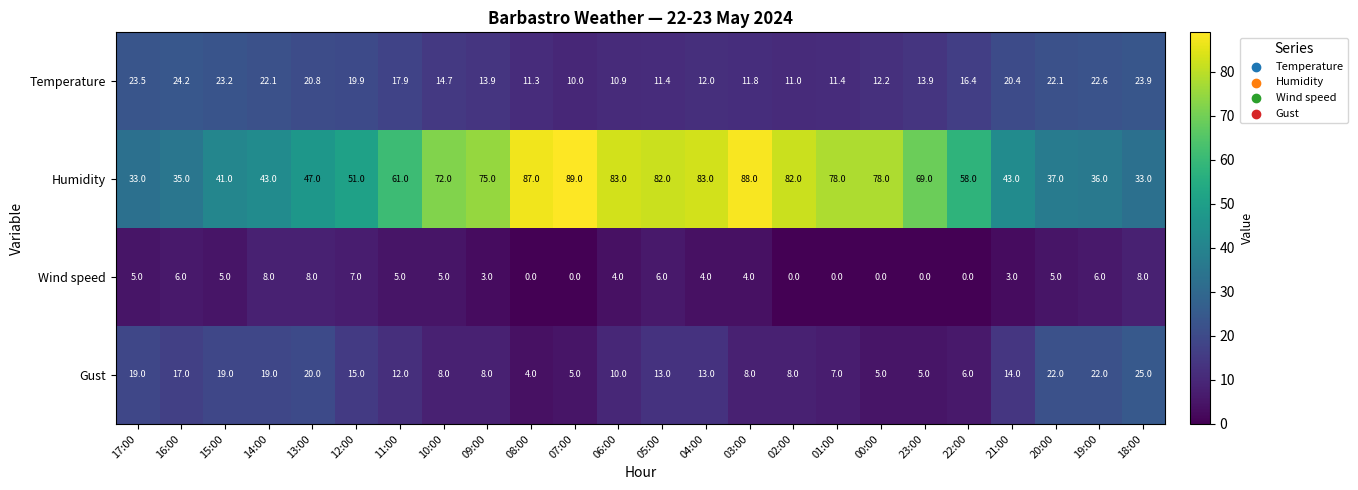

True or false: Gust has a value of 8.6 at 12:00.

False